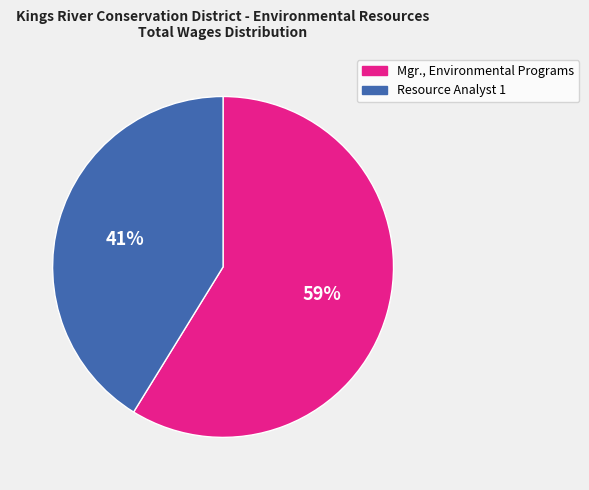

Rank the categories by value from lowest to highest.

Resource Analyst 1, Mgr., Environmental Programs